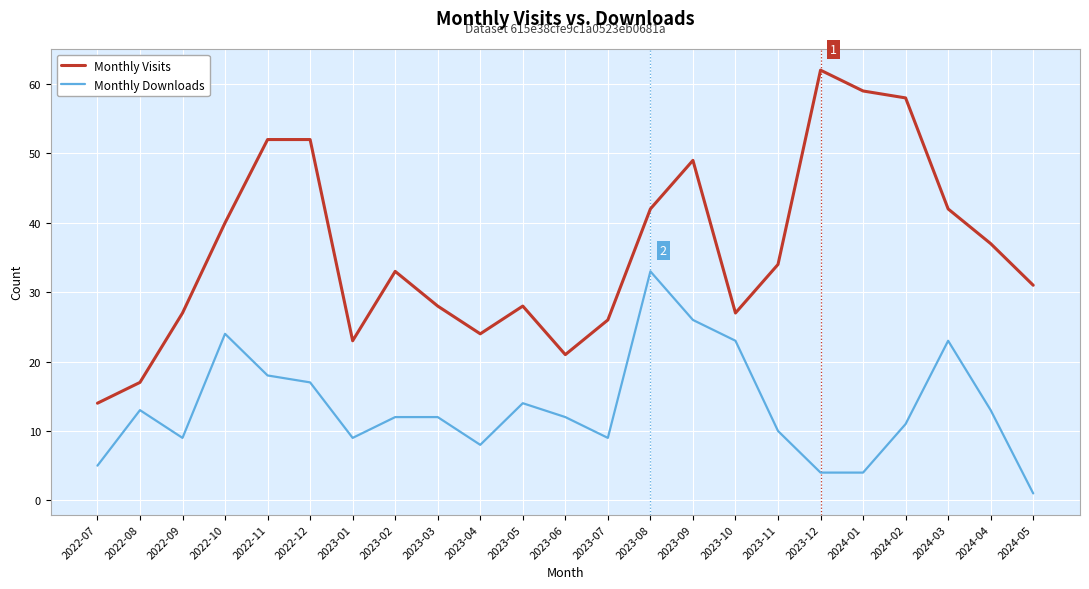

True or false: Monthly Downloads and Monthly Visits cross at least once.

False